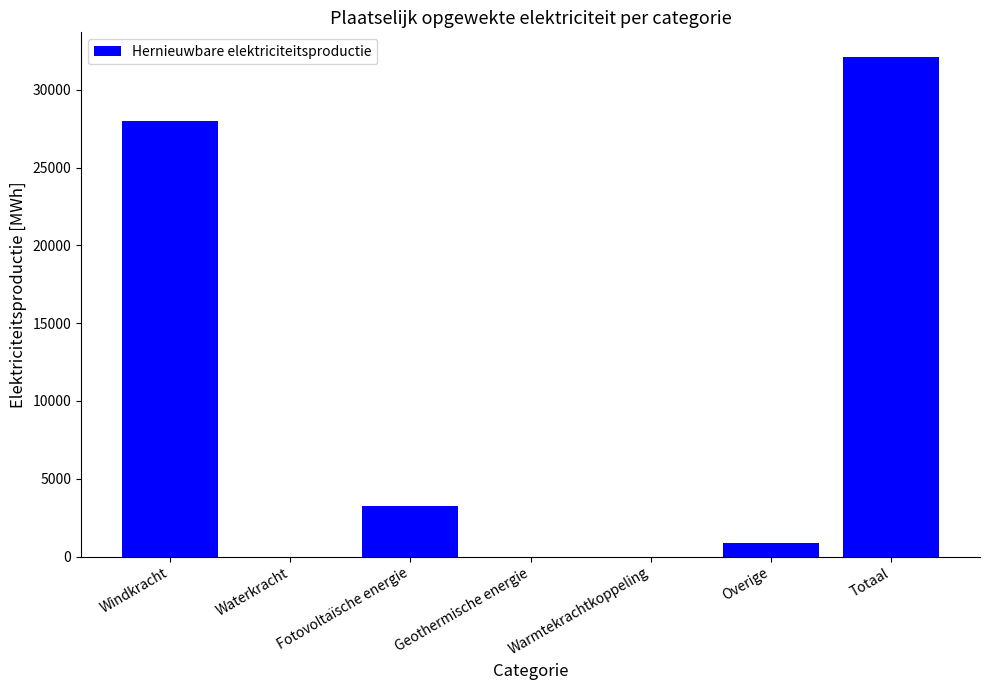

Reading right to left, extract all data points from this chart.

Totaal=32096.2	Overige=900.0	Warmtekrachtkoppeling=0.0	Geothermische energie=0.0	Fotovoltaïsche energie=3225.9	Waterkracht=0.0	Windkracht=27970.3